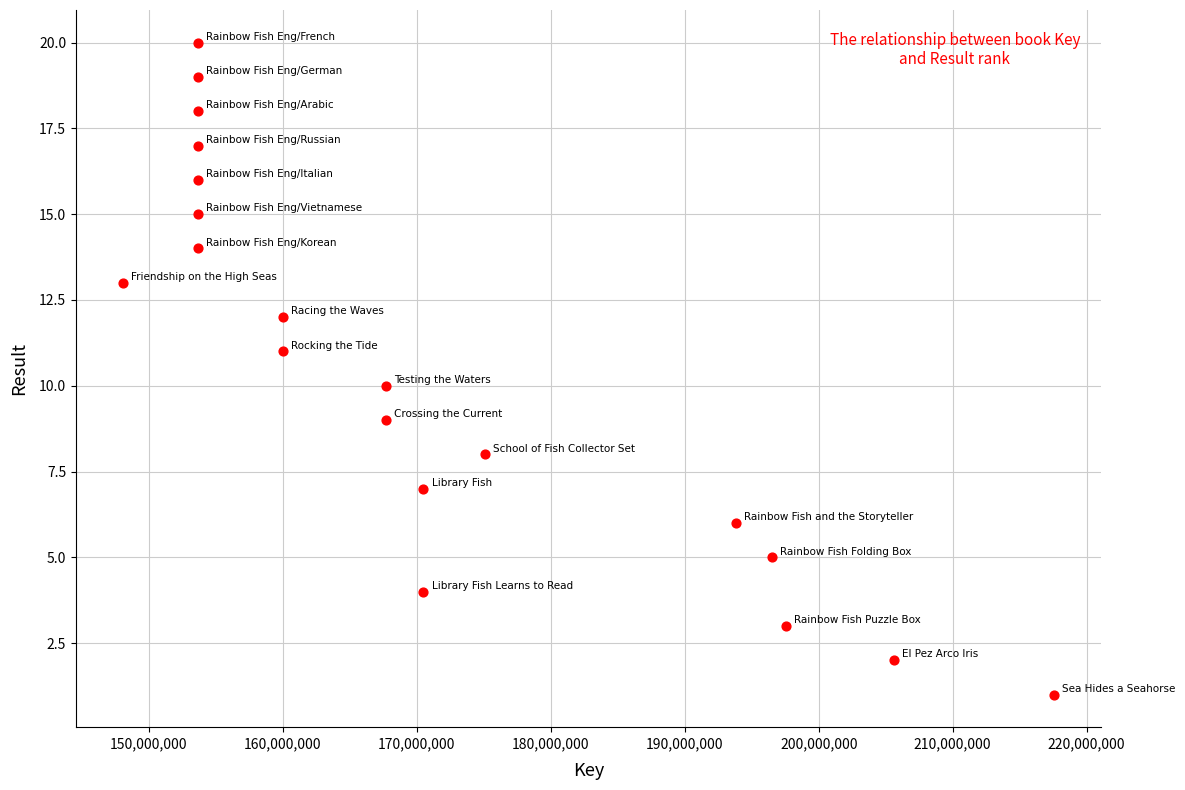

What is the range of X values (max minus min)?

69529733